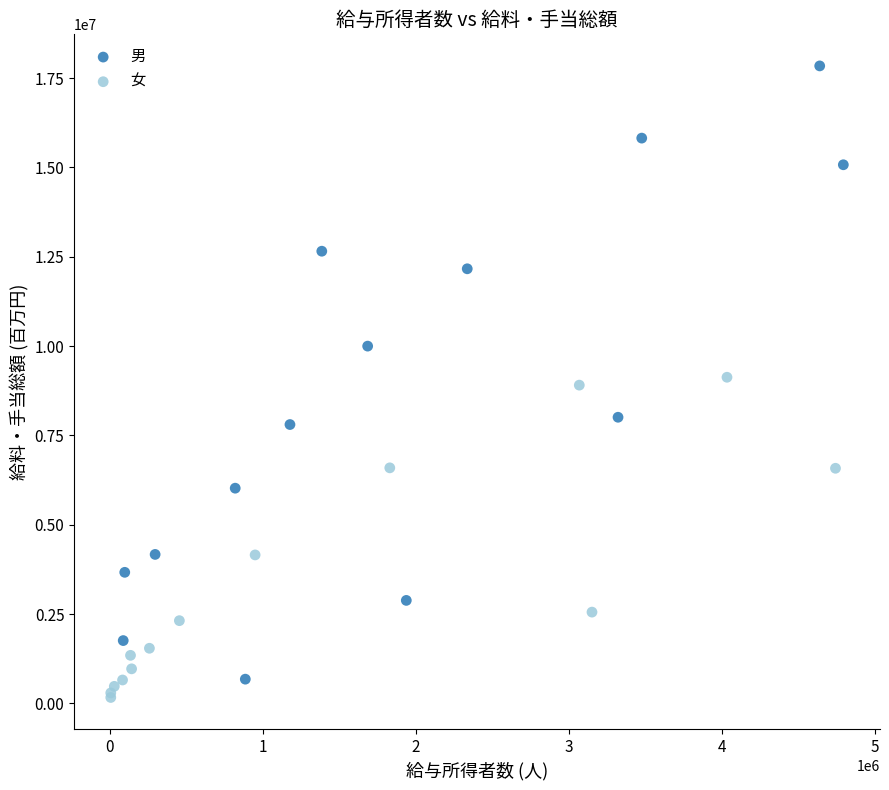

Which series has the largest Y range (max minus min)?

男